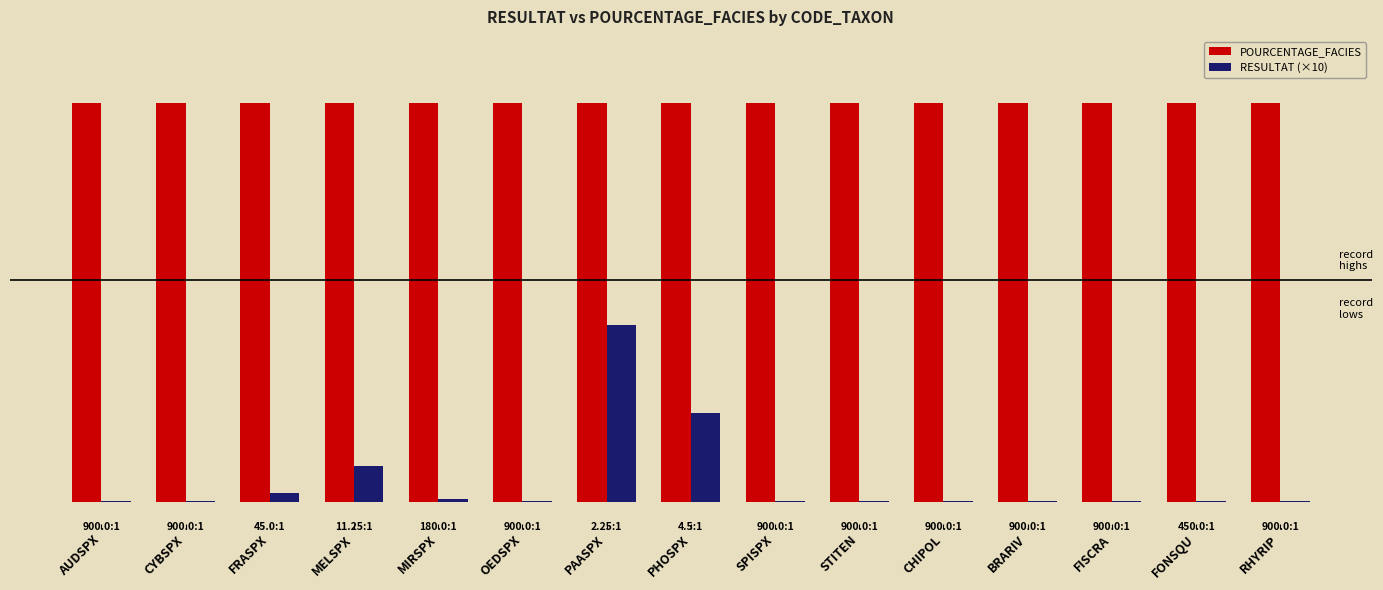

List the labels in order of POURCENTAGE_FACIES value, largest first.

AUDSPX, CYBSPX, FRASPX, MELSPX, MIRSPX, OEDSPX, PAASPX, PHOSPX, SPISPX, STITEN, CHIPOL, BRARIV, FISCRA, FONSQU, RHYRIP